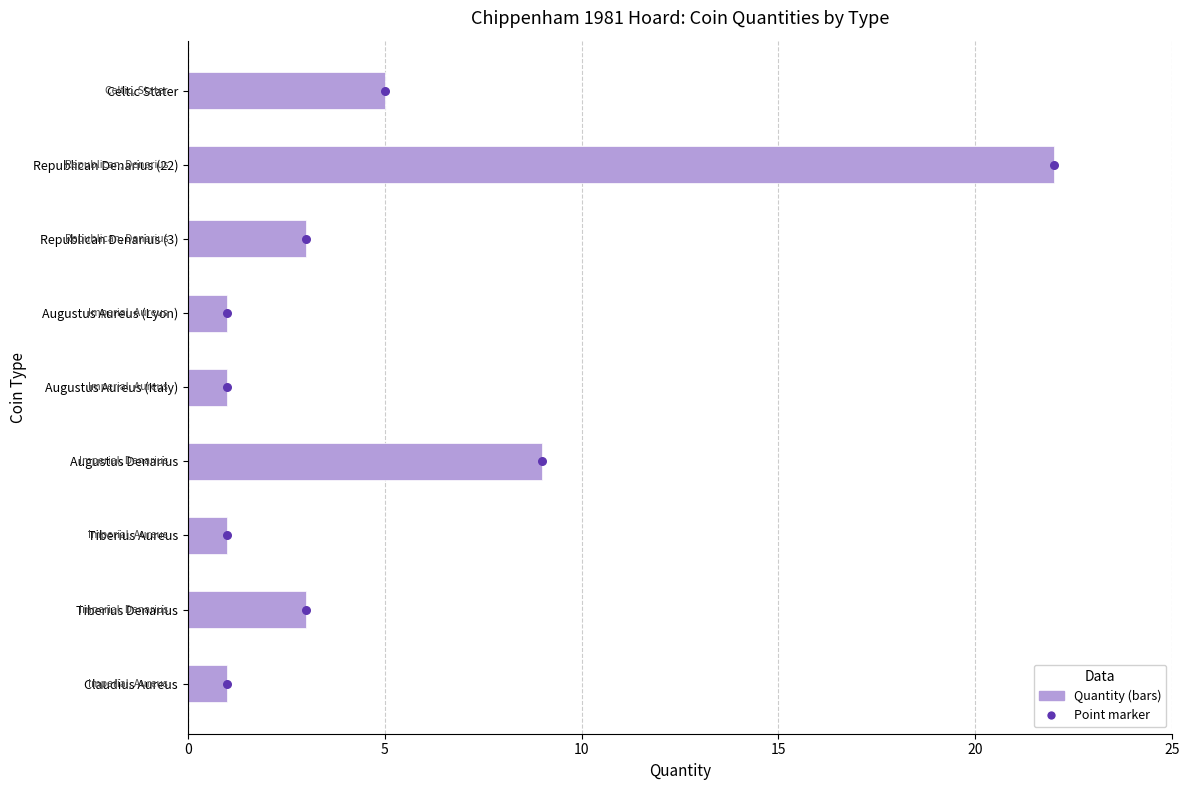

At how many categories does at least one series exceed 12?

1